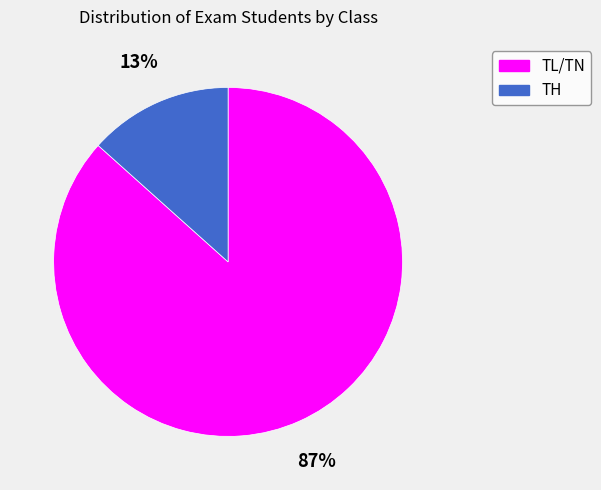

Is there a majority slice in this chart?

Yes